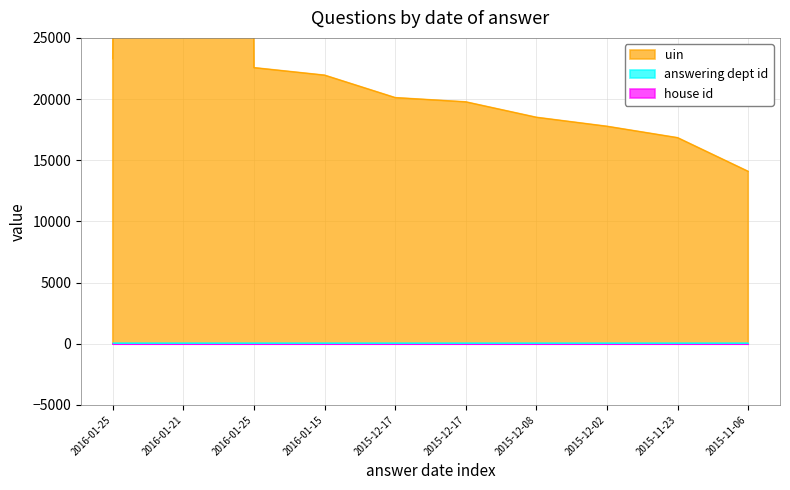

What is the difference between the highest and lowest values at 2015-11-06?

14084